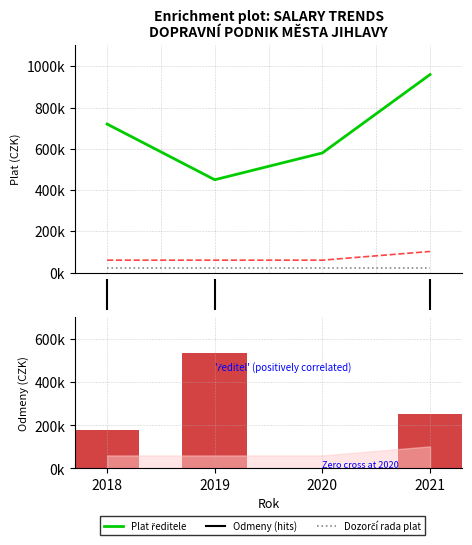

How many data points in Předseda představenstva - Plat are above 720000?

1